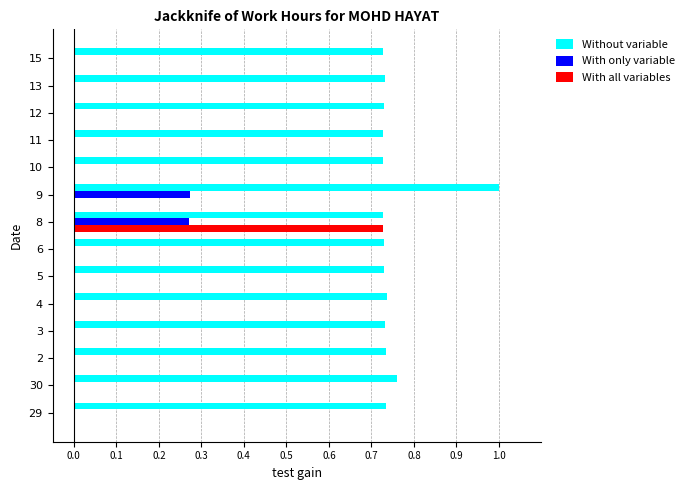

Which series changed the most between 5 and 8?

With all variables